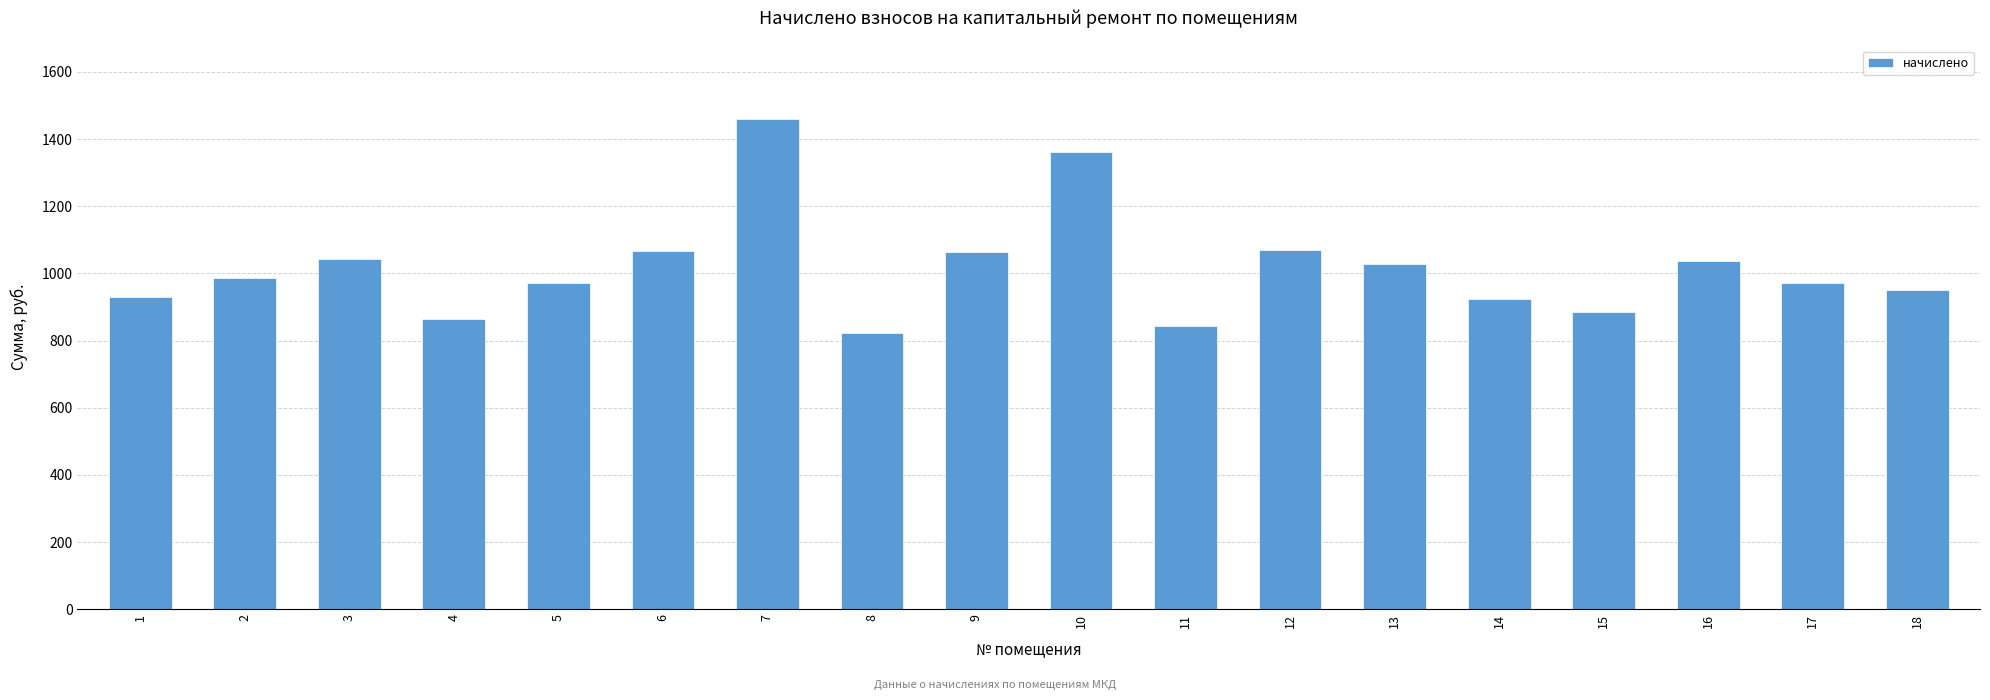

Does the chart contain any negative values?

No